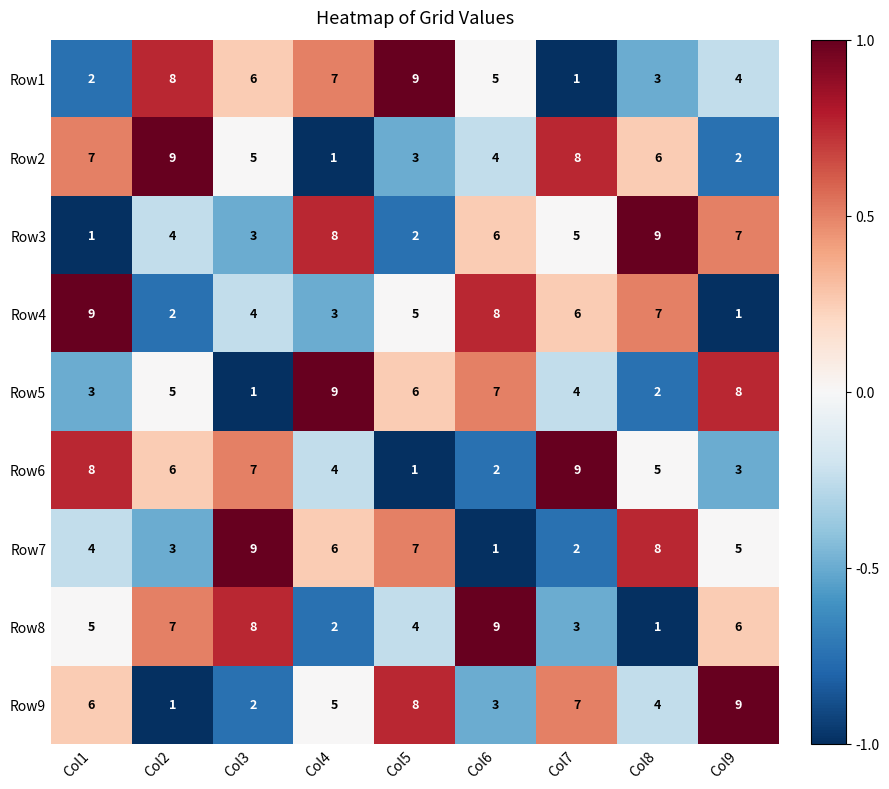

At Col8, list the series in order from largest to smallest.

Row3, Row7, Row4, Row2, Row6, Row9, Row1, Row5, Row8